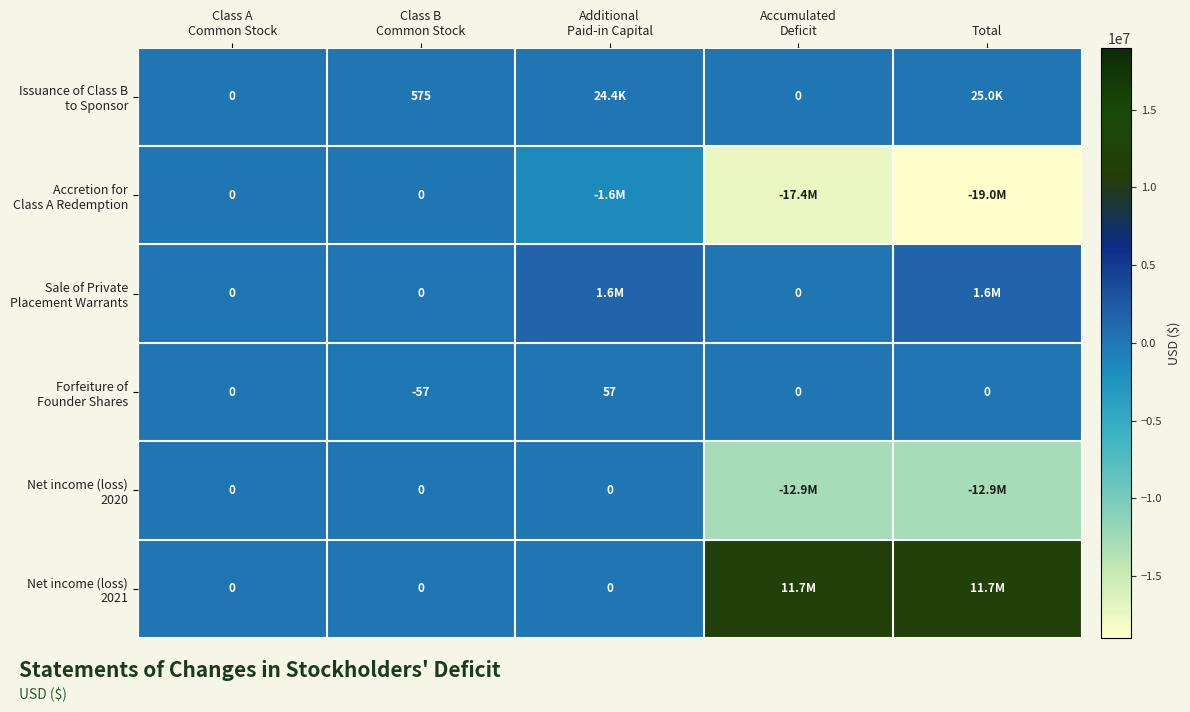

Count the number of categories in the chart.

5